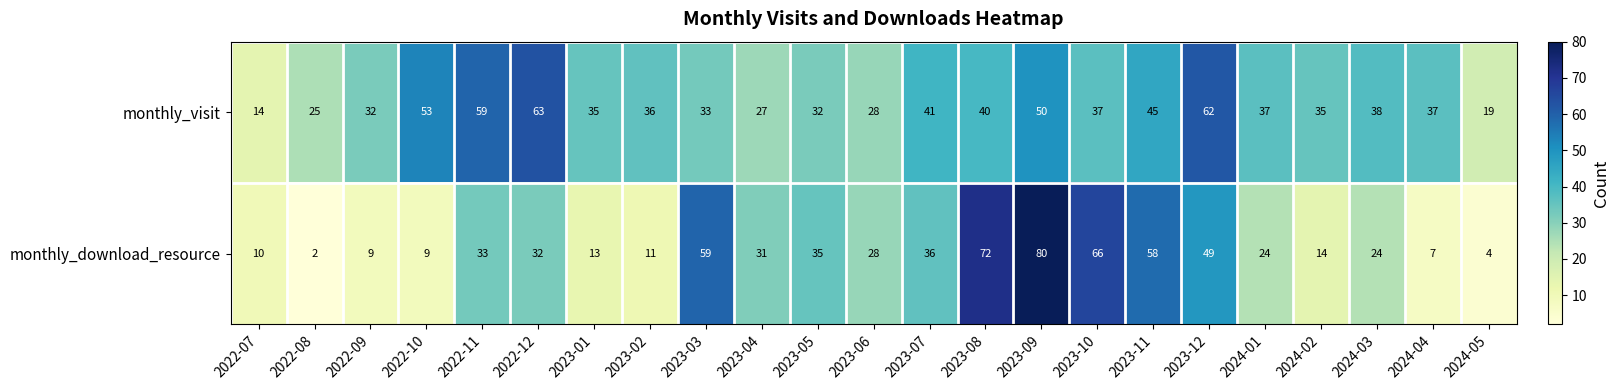

What is the sum of the monthly_visit values at 2023-03 and 2022-12?

96